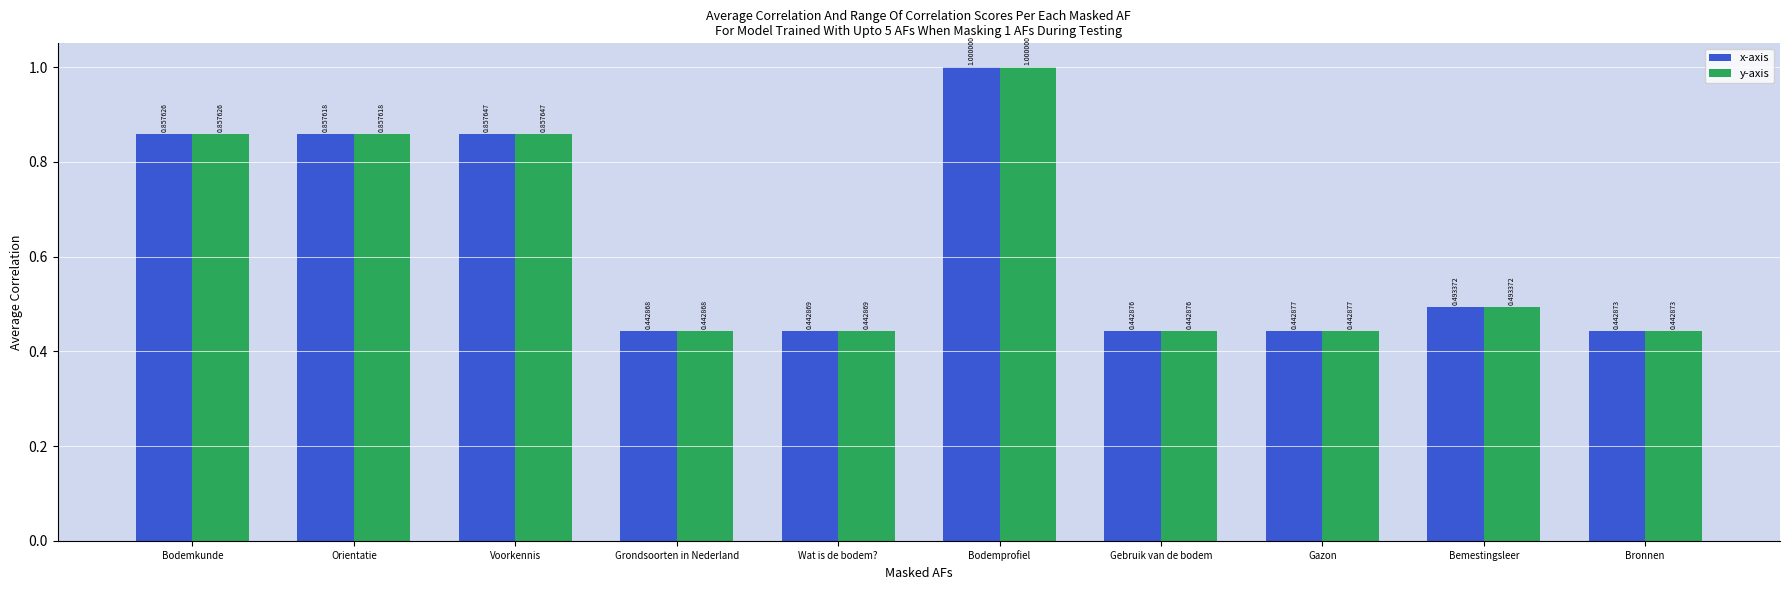

The value of x-axis at Bodemprofiel is 1.3. True or false?

False